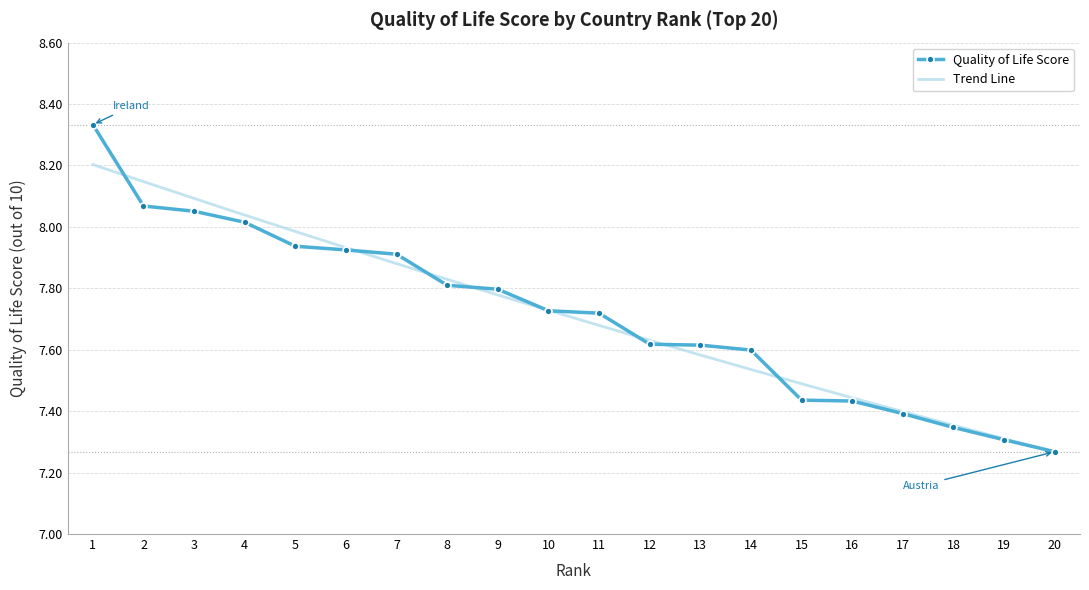

At which category is the sum across all series the highest?

1